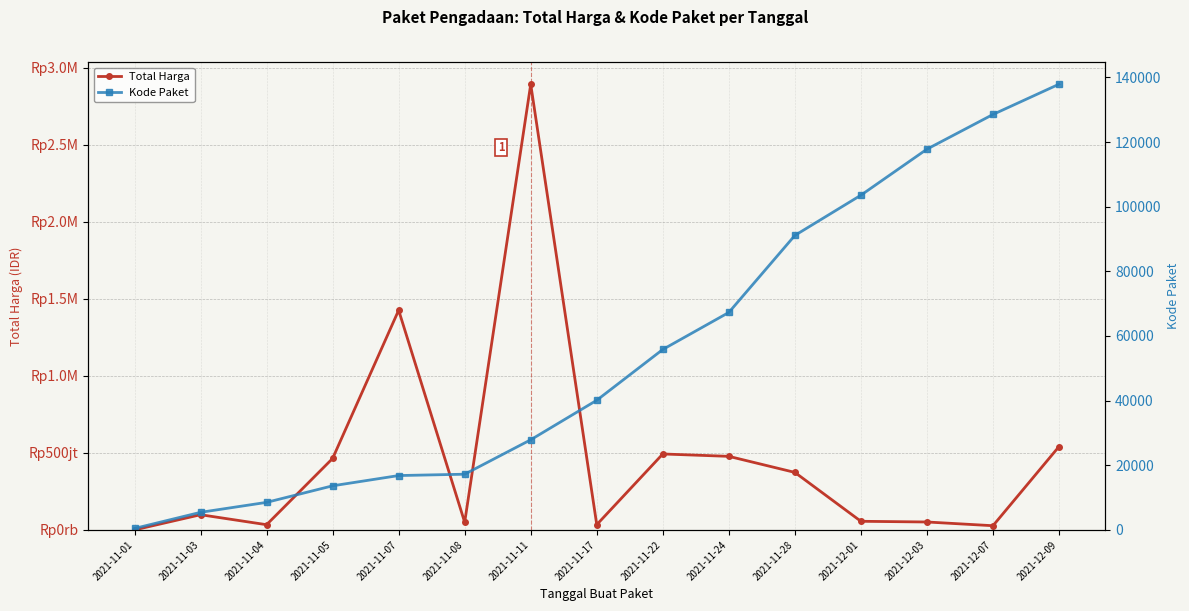

True or false: Kode Paket has a value of 137876 at 2021-12-09.

True